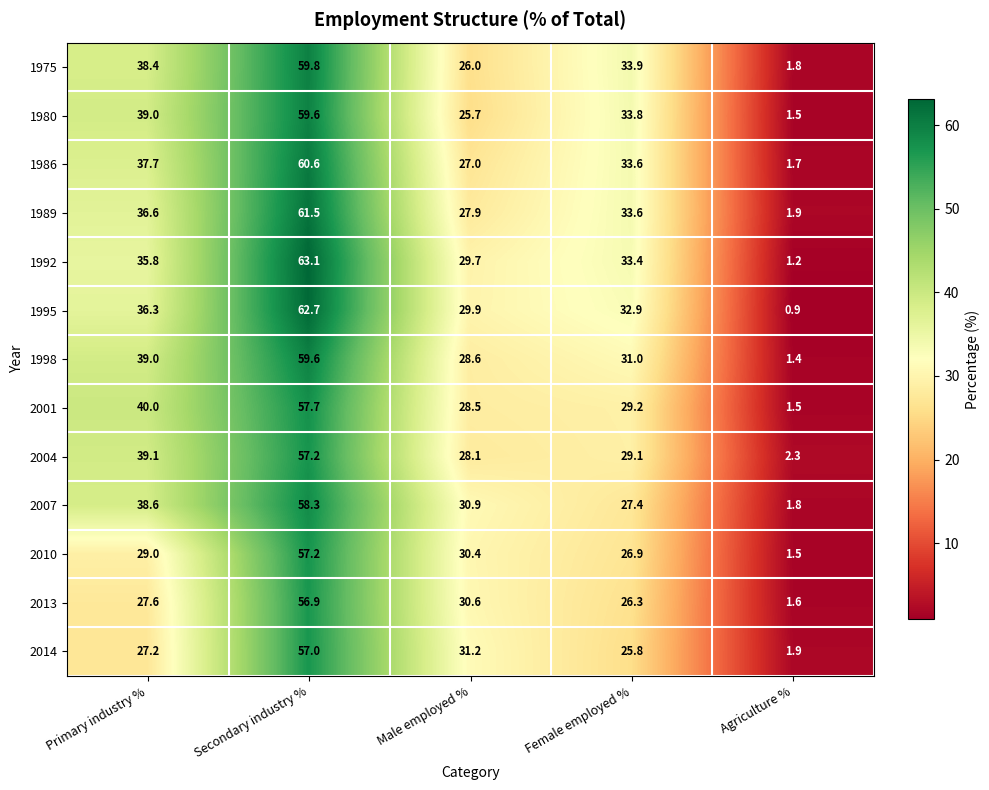

Which series has the largest range (max minus min)?

1992